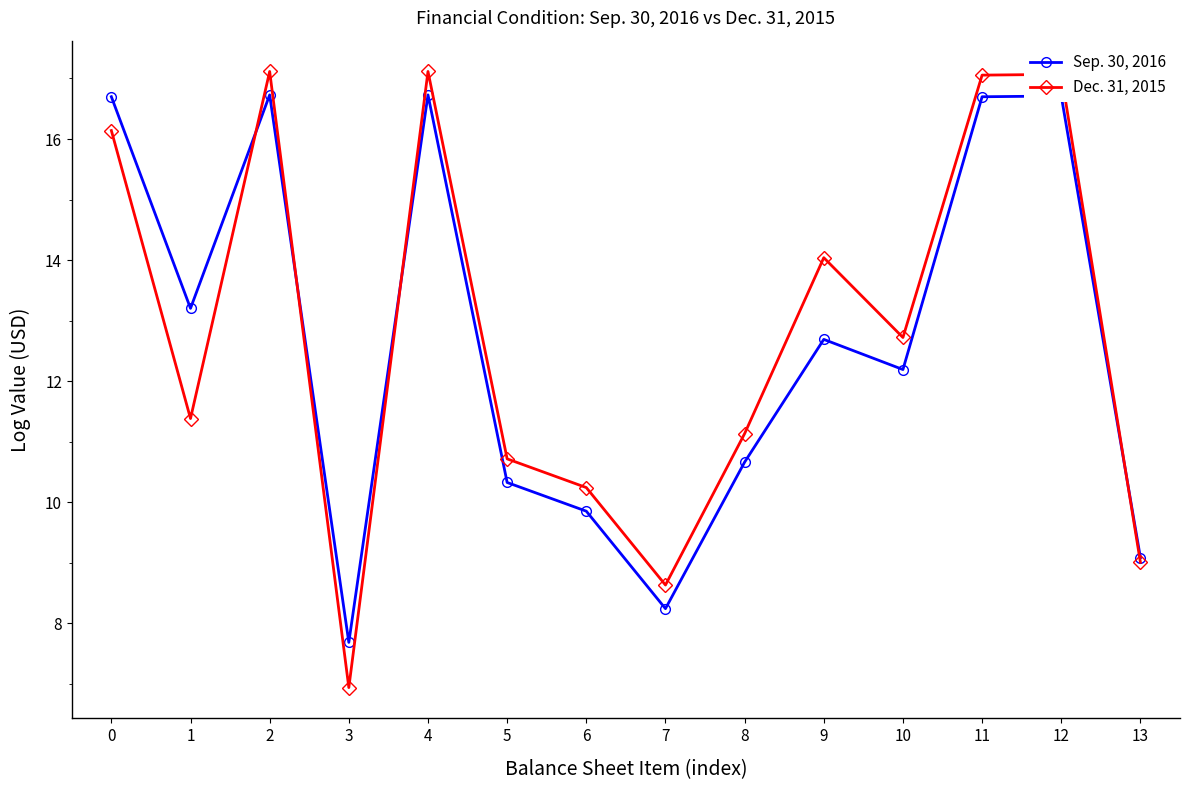

True or false: Sep. 30, 2016 and Dec. 31, 2015 cross at least once.

True